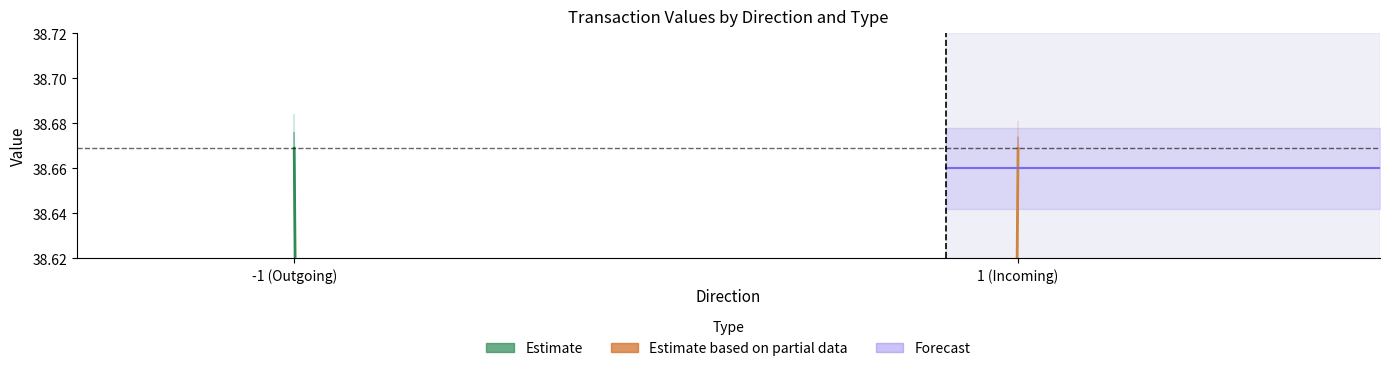

What is the label of the 1st point from the left?

-1 (Outgoing)